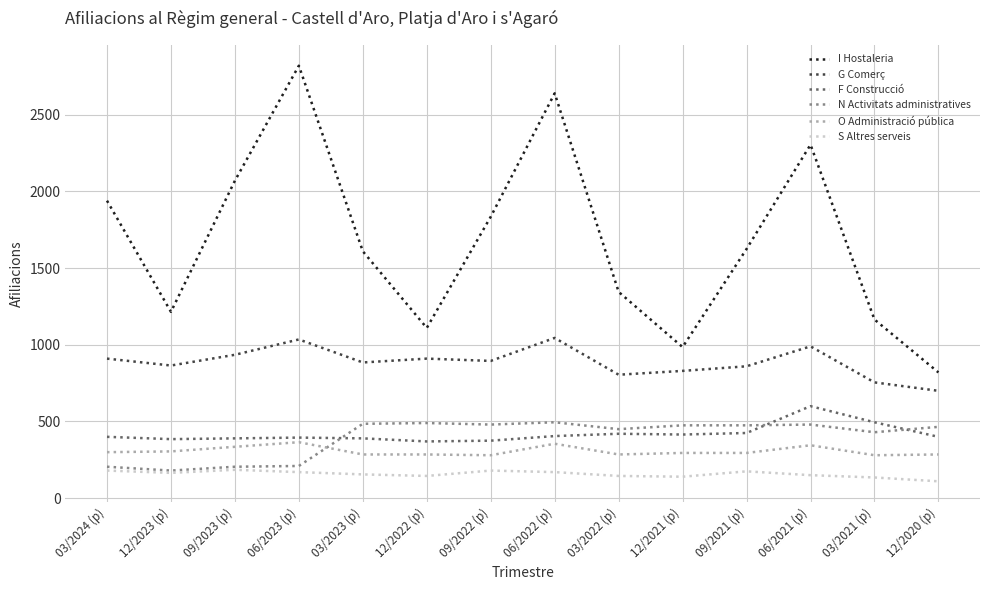

Which label corresponds to the largest value in the chart?

06/2023 (p)